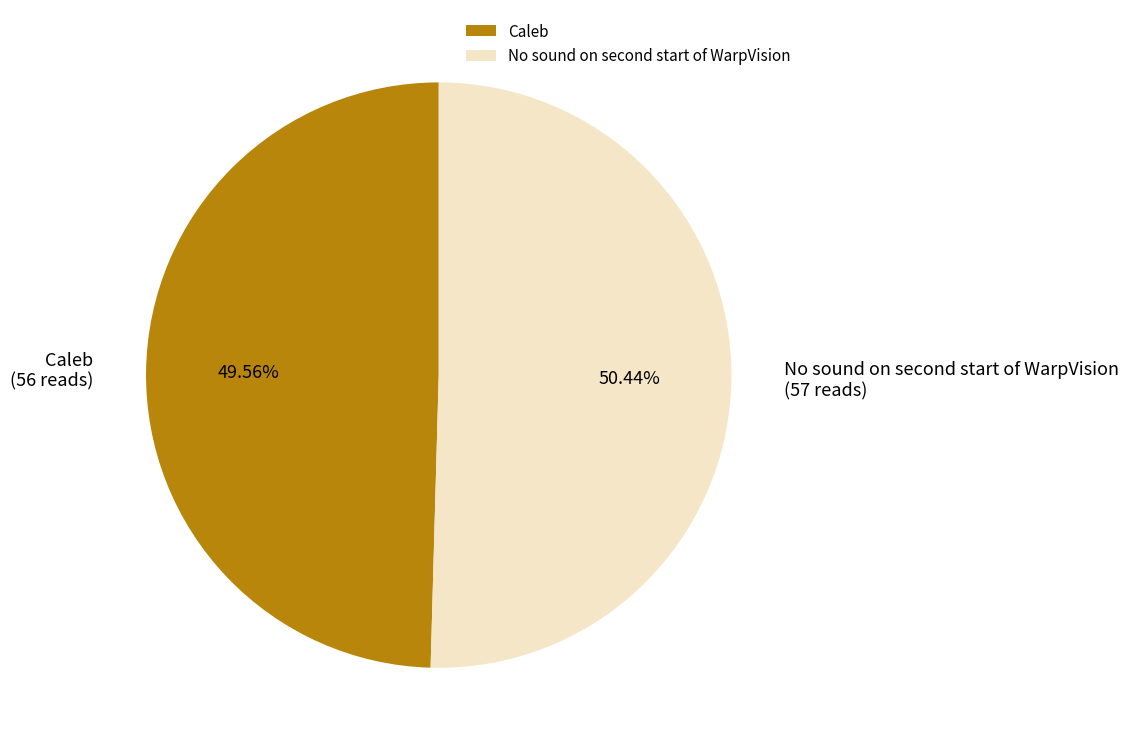

Count the number of slices in the pie.

2